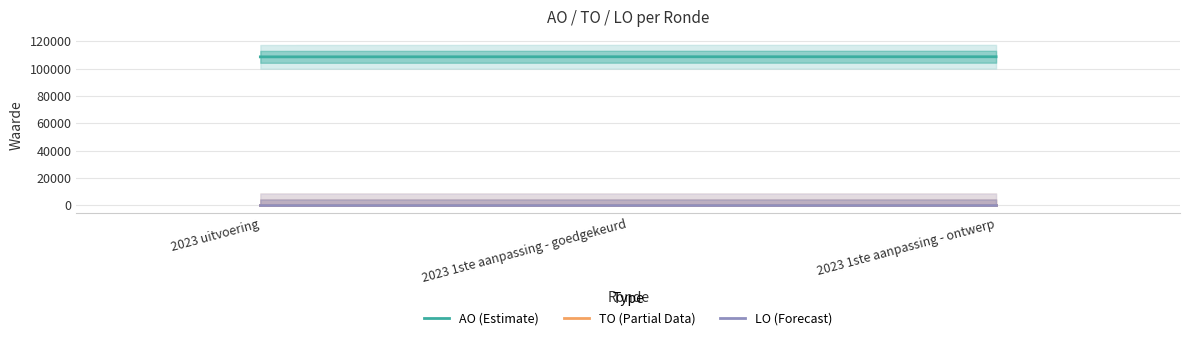

Between 2023 uitvoering and 2023 1ste aanpassing - goedgekeurd, which series saw the biggest shift?

AO (Estimate)